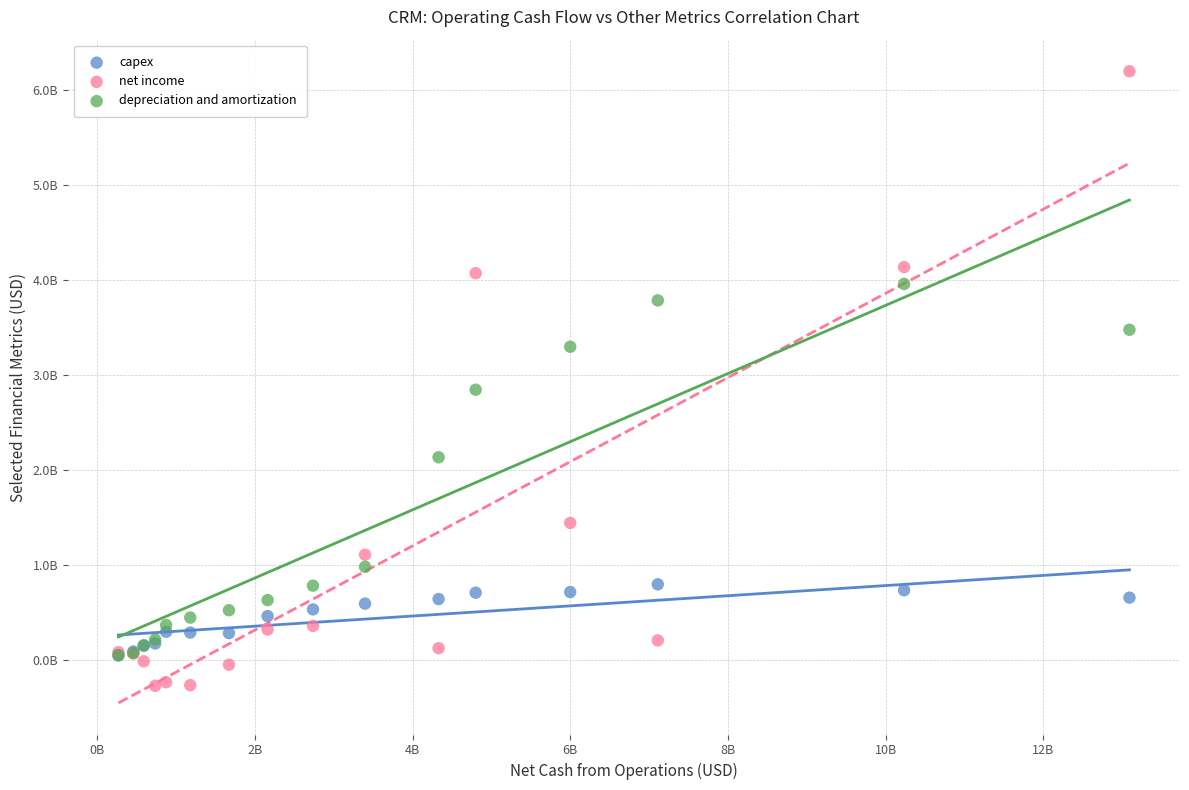

Which series contains the highest Y value?

net income